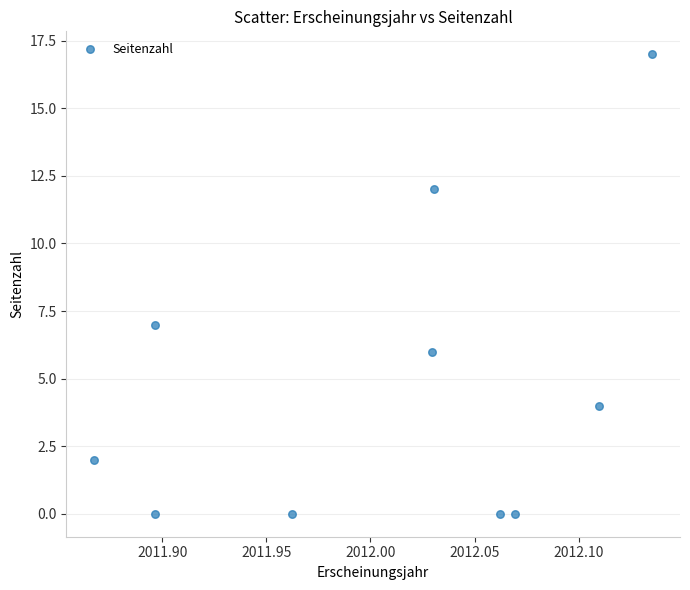

What is the average Y value?

5